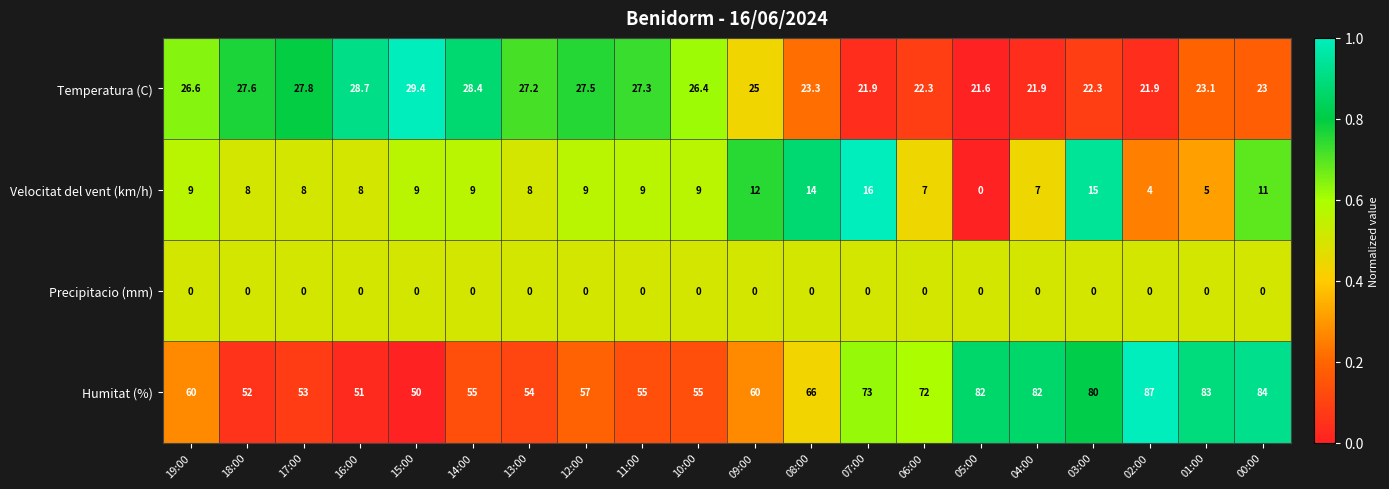

Is it true that Precipitacio (mm) equals 0.0 at 06:00?

True